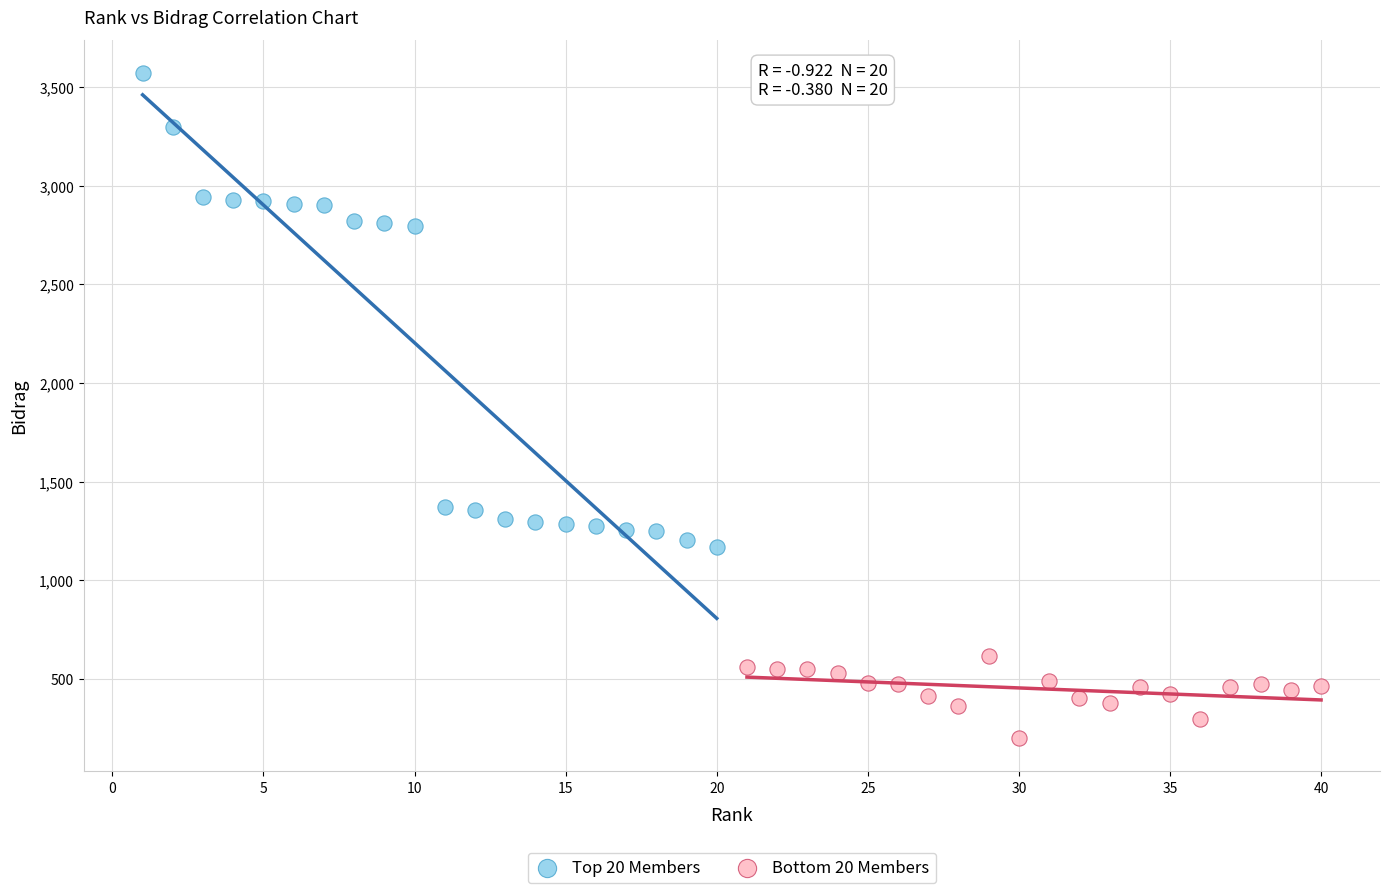

Which series reaches the minimum Y coordinate?

Bottom 20 Members